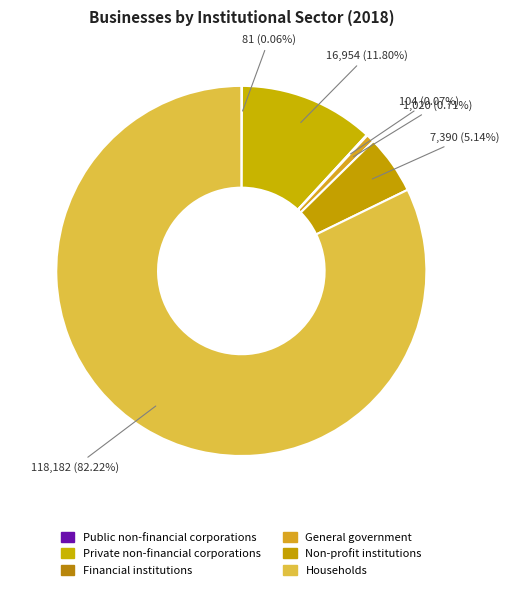

What is the smallest slice in the pie chart?

Public non-financial corporations